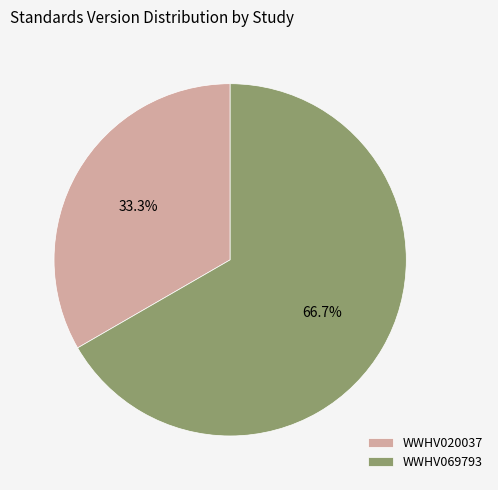

To the nearest percent, what is the difference between the WWHV069793 and WWHV020037 slice percentages?

33%